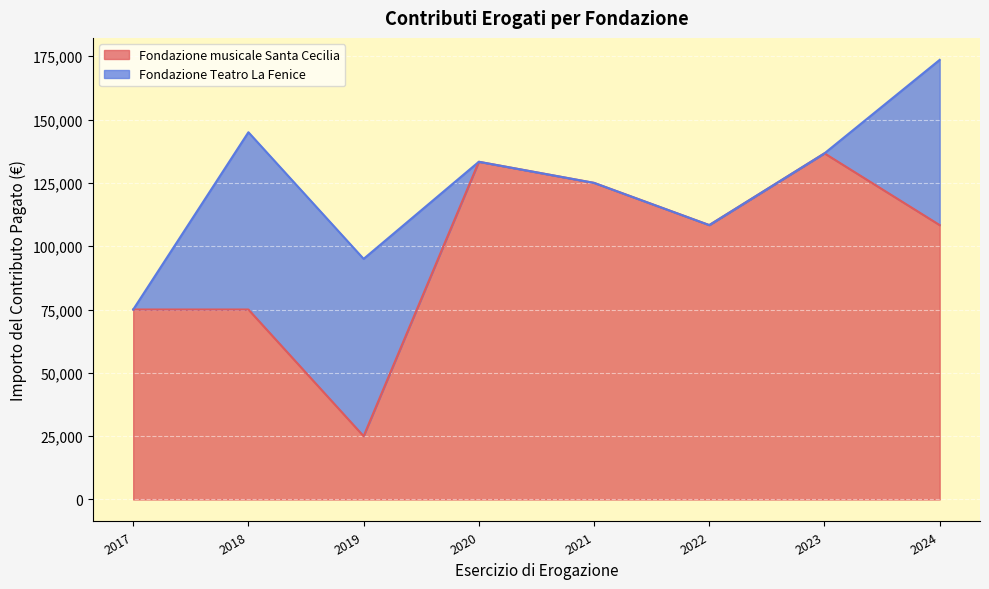

What is the sum of the values at 2017 and 2023?

211666.0